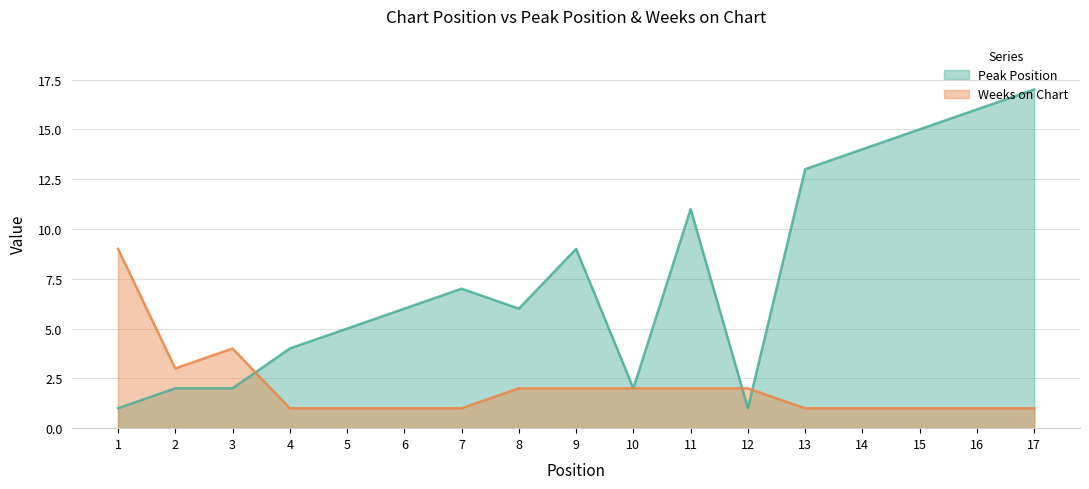

What is the total value across all series at 2?

5